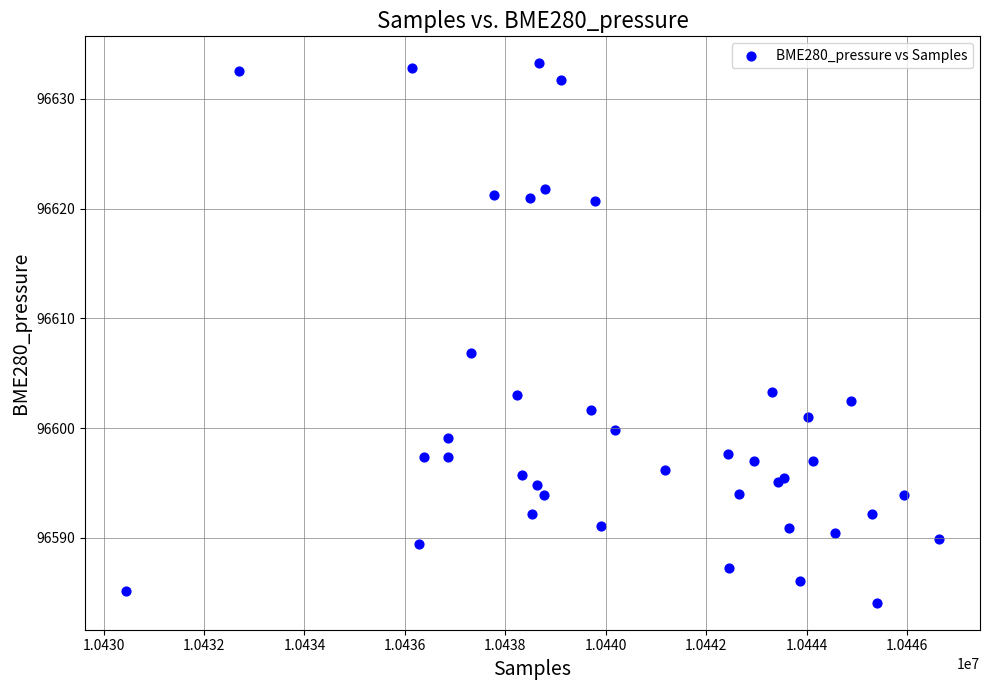

What Y value in the scatter plot is closest to 96608?

96606.8